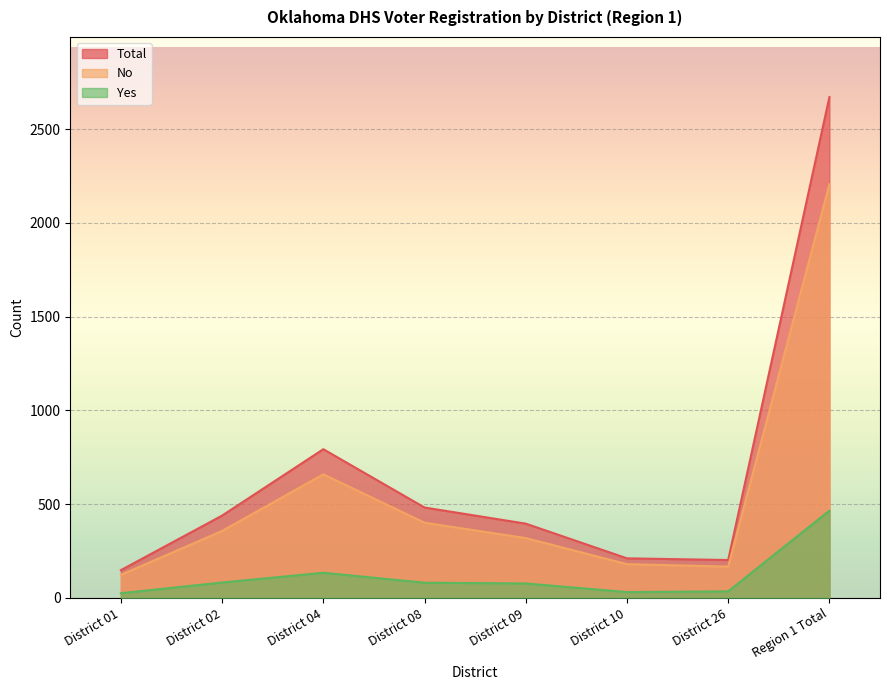

At District 09, list the series in order from largest to smallest.

Total, No, Yes